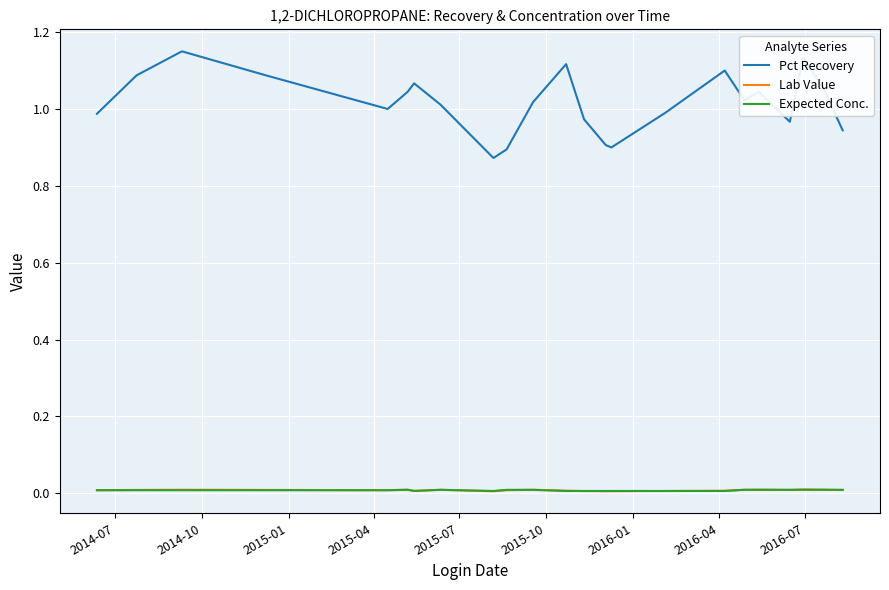

At how many categories does at least one series exceed 0?

23